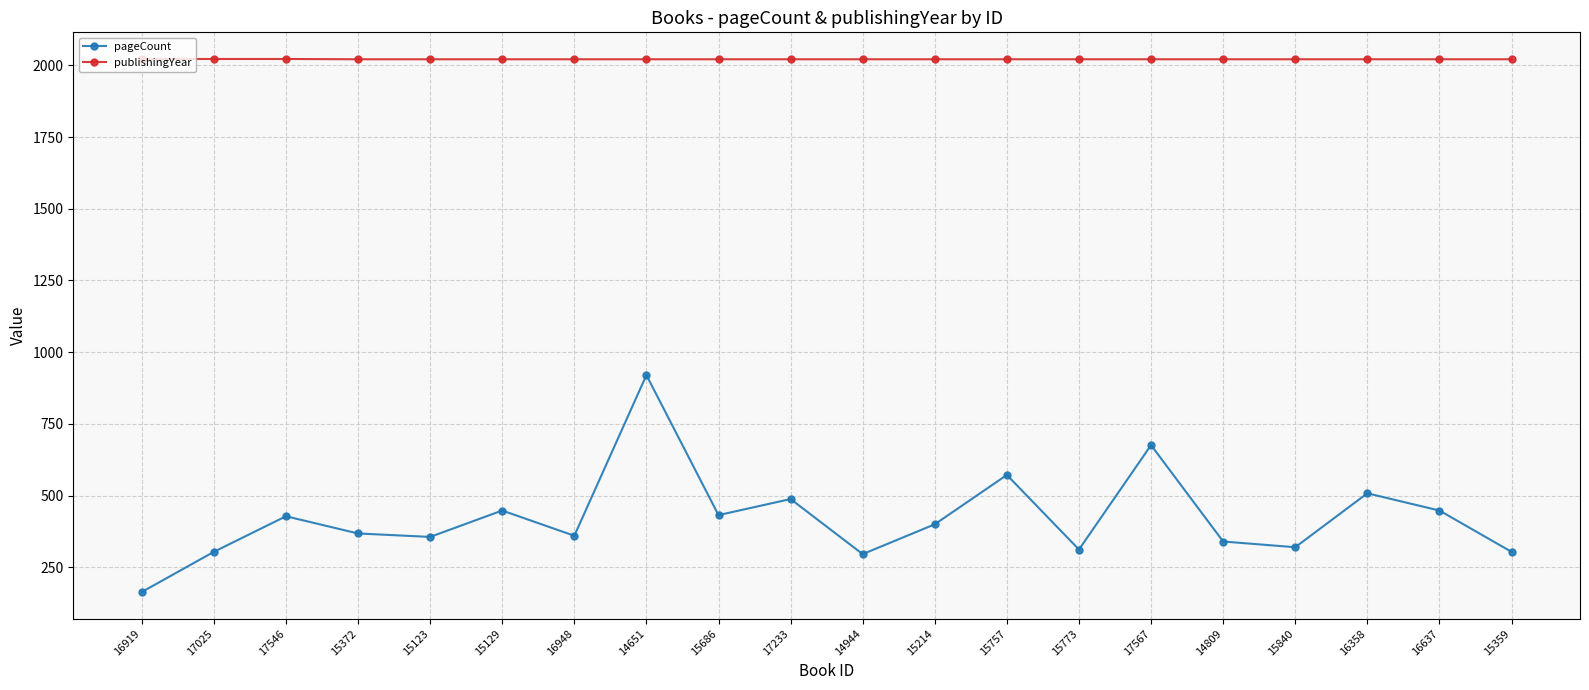

What is the total value across all series at 15686?

2453